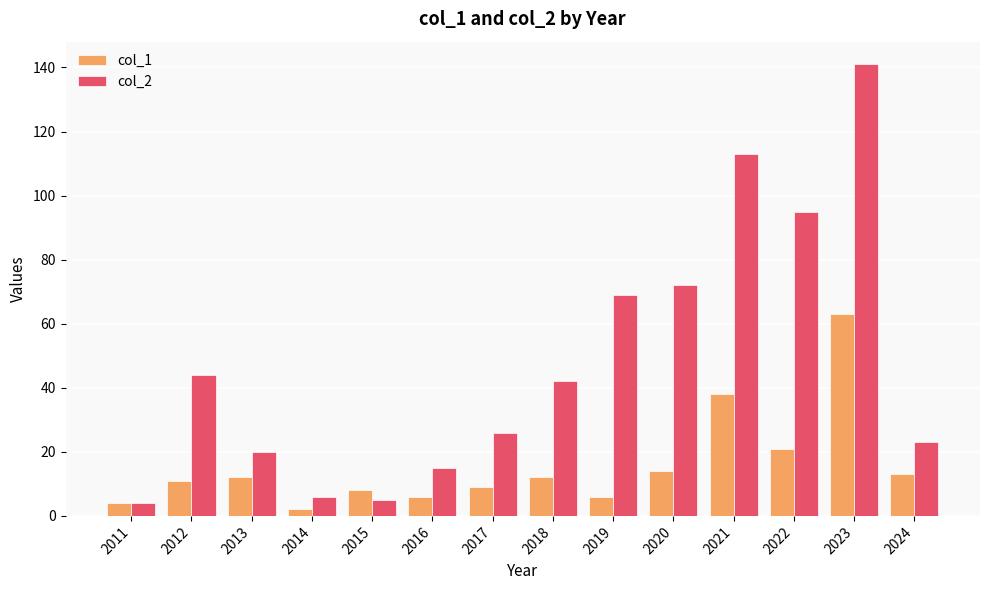

How many values in the col_2 series are below 42?

7